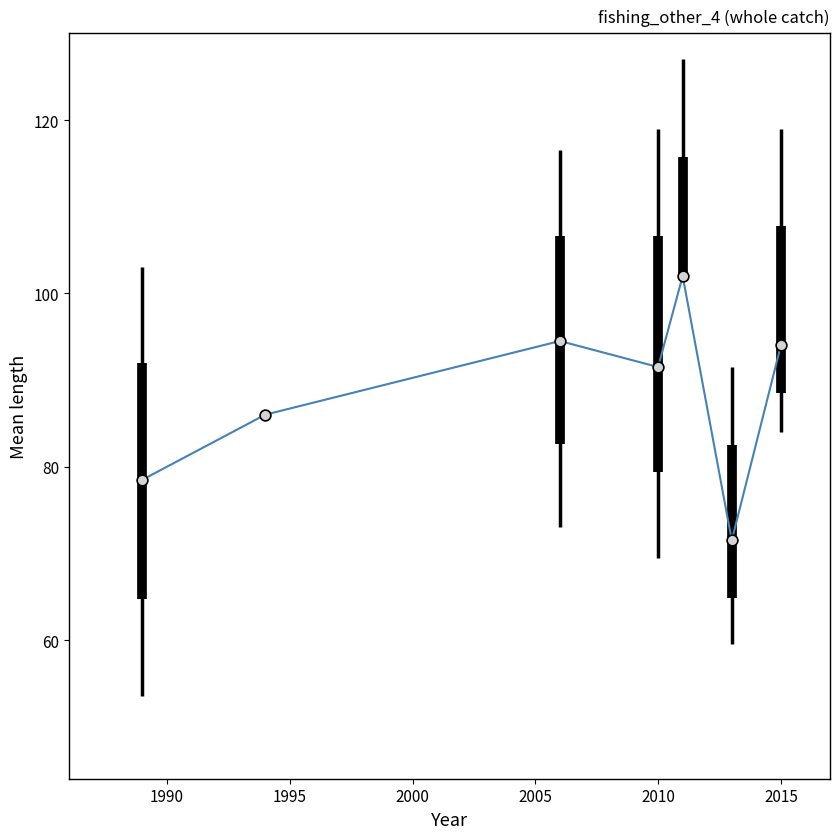

How many interior local valleys (lower than both neighbors) does the data have?

2